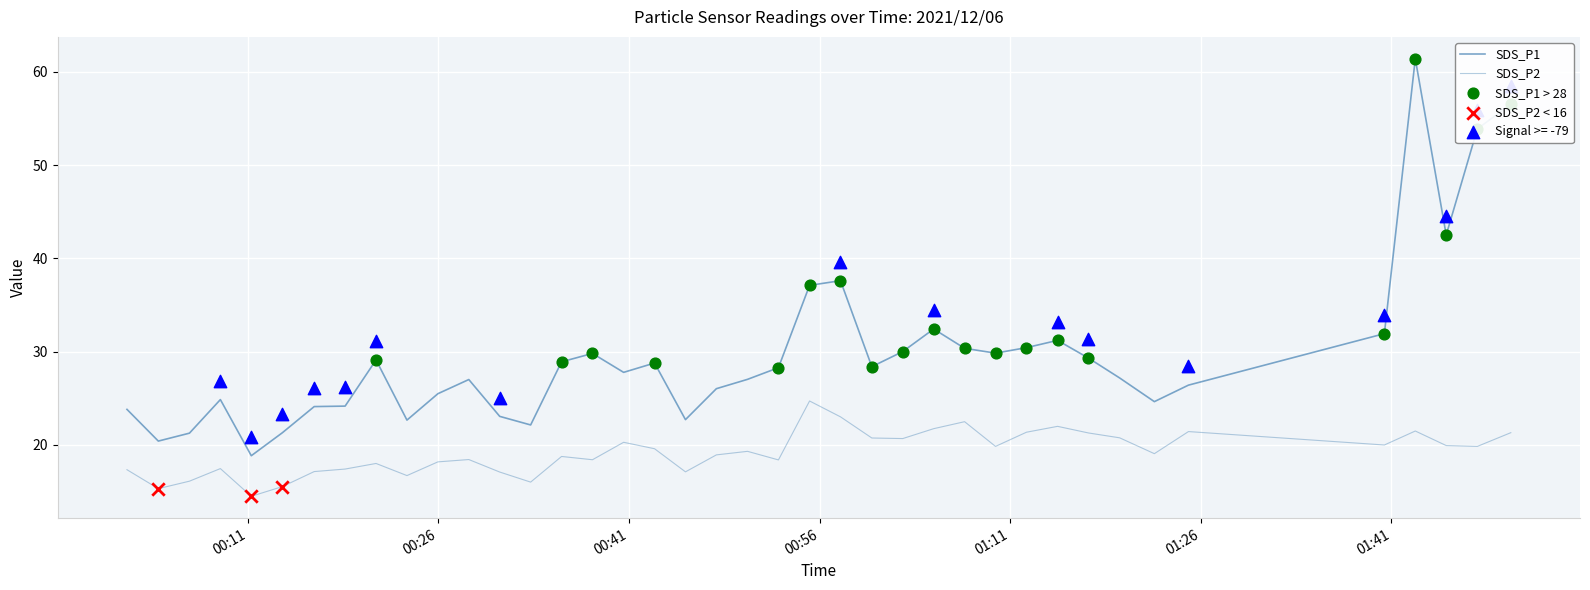

Which series has the largest total across all categories?

SDS_P1